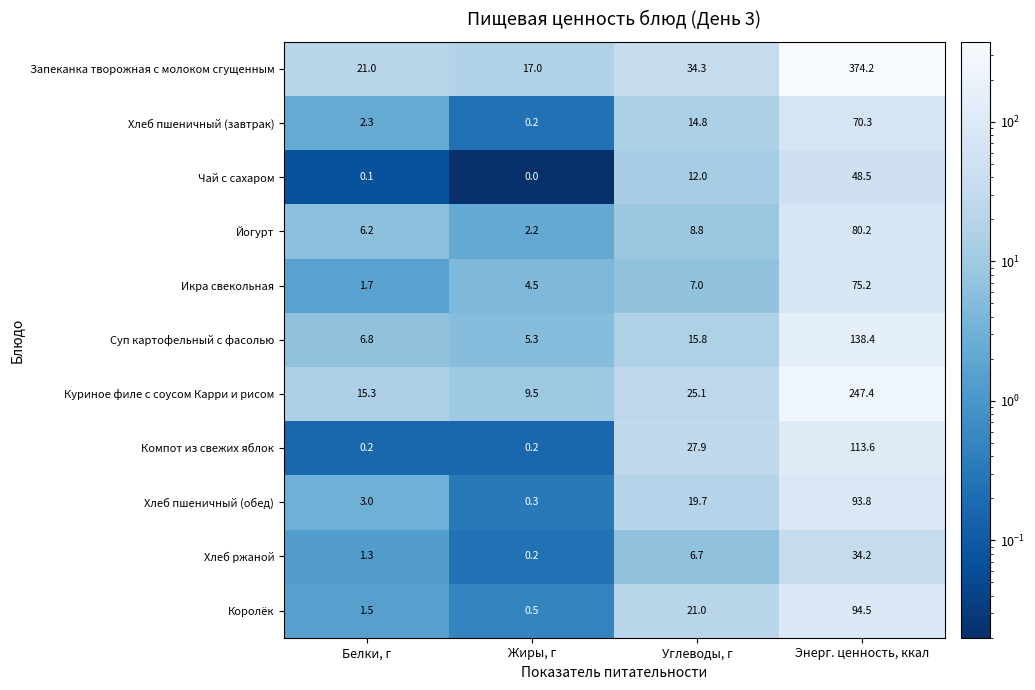

Which series has the largest total across all categories?

Запеканка творожная с молоком сгущенным